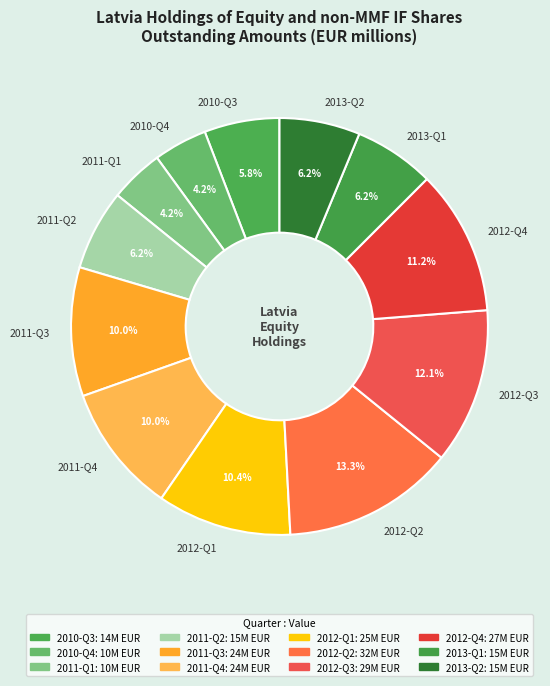

What portion of the pie excludes 2010-Q4?

95.8%